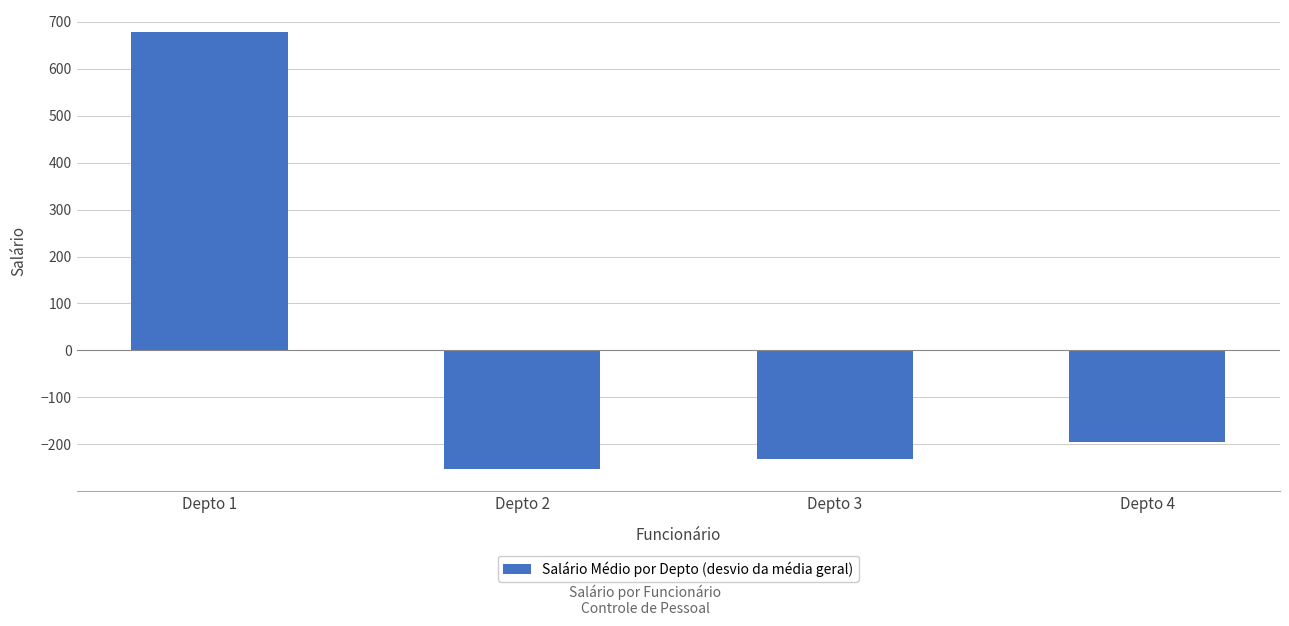

List the labels in order of value, largest first.

Depto 1, Depto 4, Depto 3, Depto 2